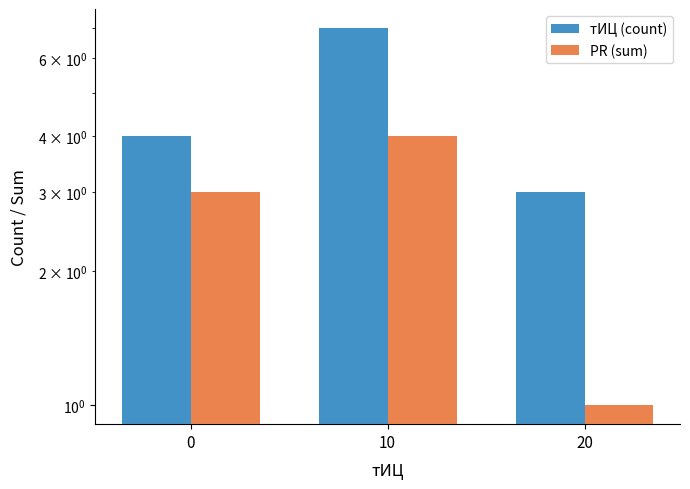

Reading left to right, list all the values displayed in this chart.

тИЦ (count): 0=4	10=7	20=3
PR (sum): 0=3	10=4	20=1